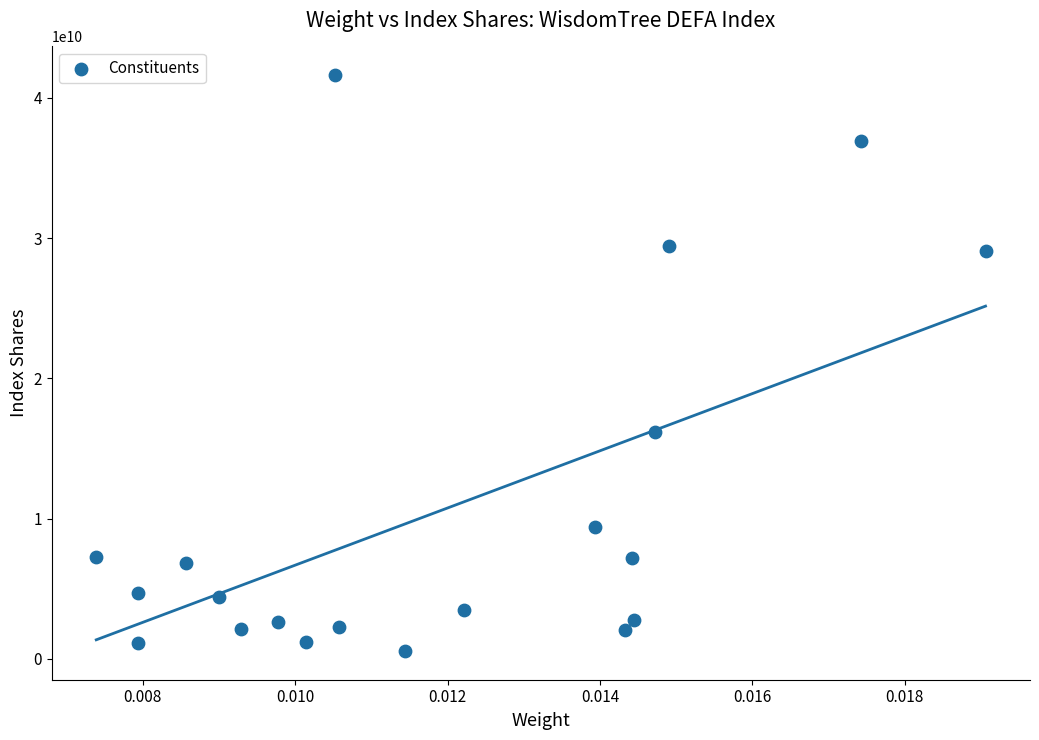

What Y value in the scatter plot is closest to 21086740010?

16183112557.9